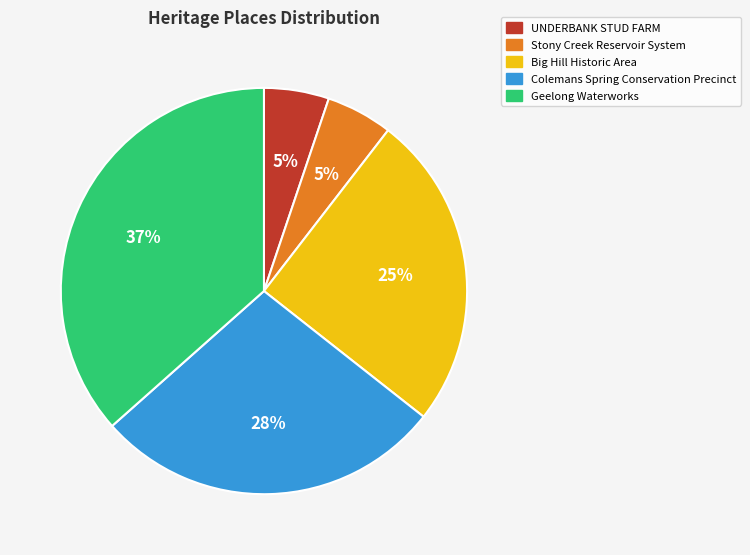

How many segments does this pie chart have?

5